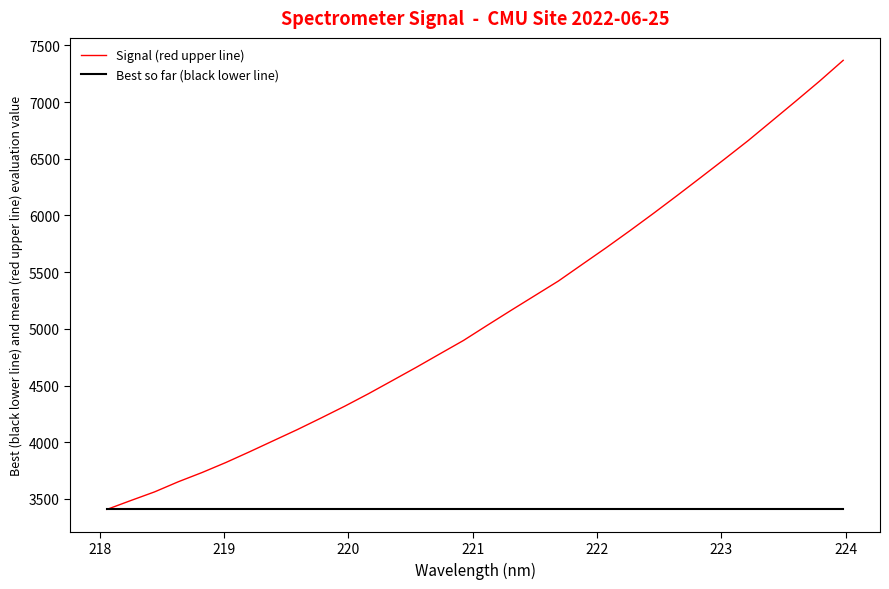

Rank the series by their maximum value, from lowest to highest.

Best so far (black lower line), Signal (red upper line)